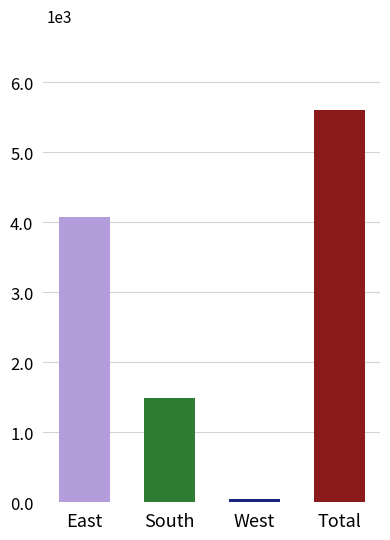

What is the sum of all values?

11206